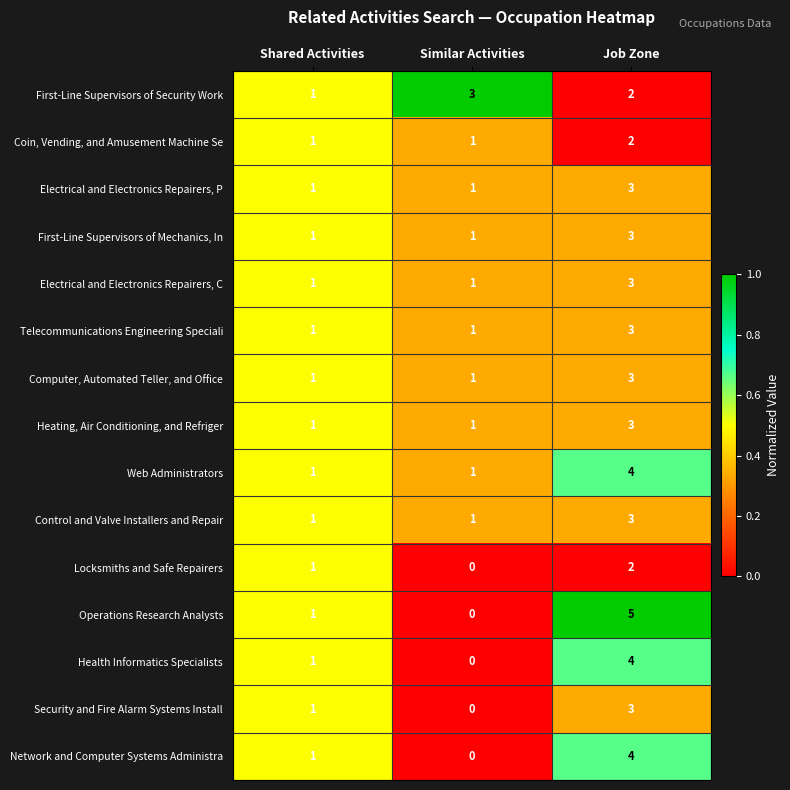

At which category is the sum across all series the highest?

Job Zone